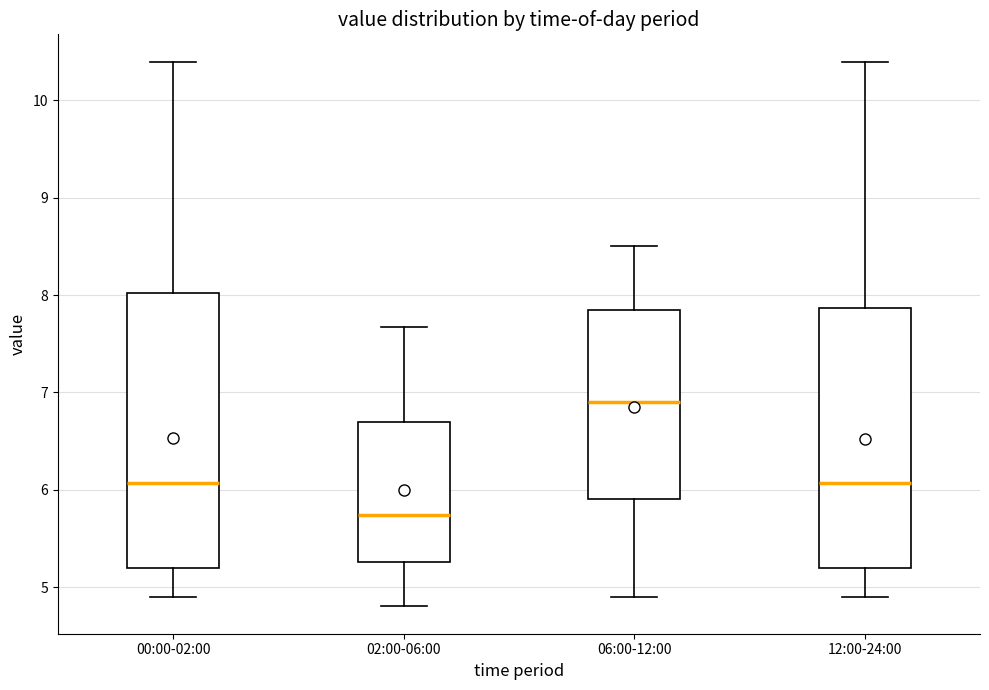

Reading left to right, read every box against the y-axis: the position of its median line, the range the box covers, and the ends of its whiskers. The values are not printed on the chart, so give them approximately, as read against the axis.

00:00-02:00: median 6.1, box 5.2 to 8.0, whiskers 4.9 to 10.4
02:00-06:00: median 5.7, box 5.3 to 6.7, whiskers 4.8 to 7.7
06:00-12:00: median 6.9, box 5.9 to 7.8, whiskers 4.9 to 8.5
12:00-24:00: median 6.1, box 5.2 to 7.9, whiskers 4.9 to 10.4